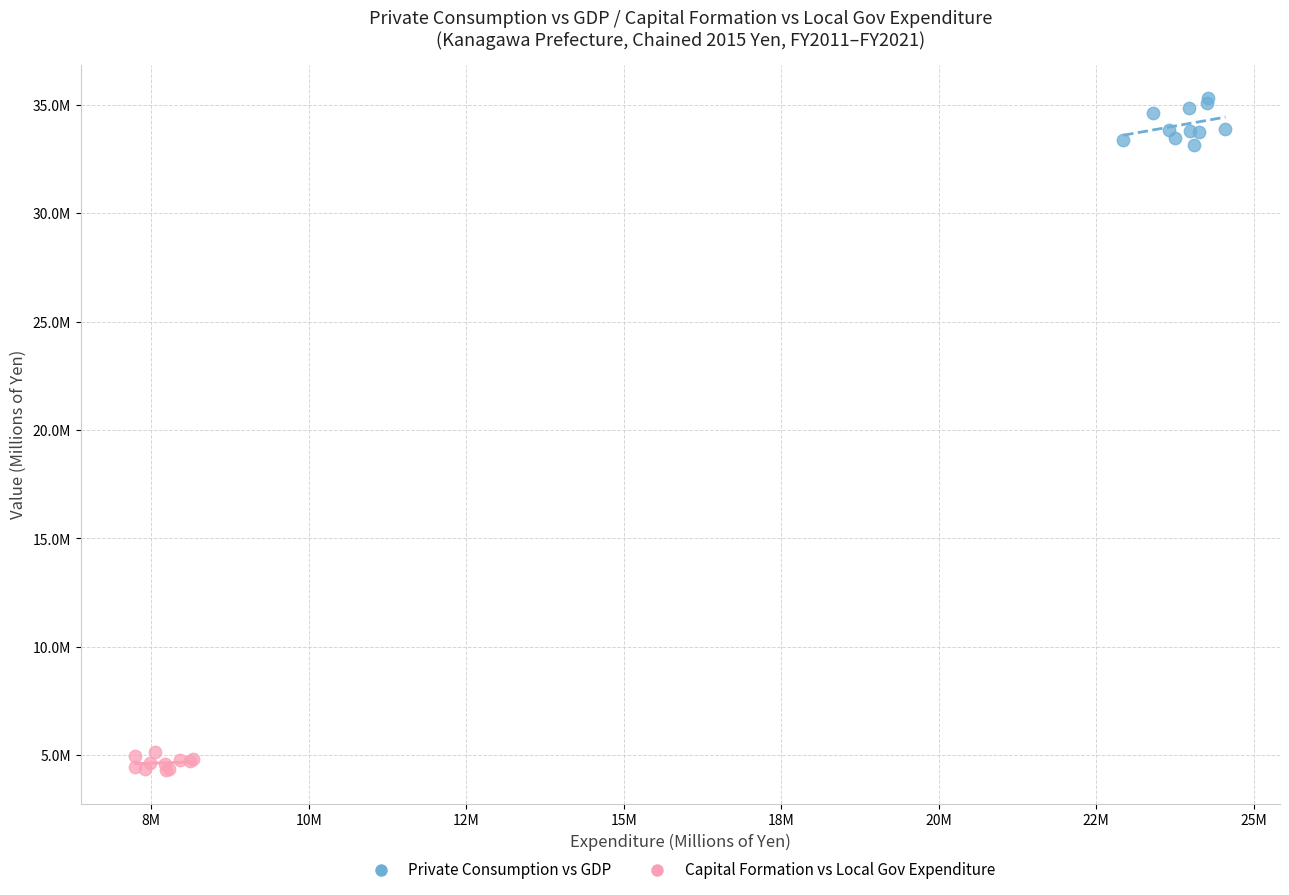

Which series reaches the maximum Y coordinate?

Private Consumption vs GDP